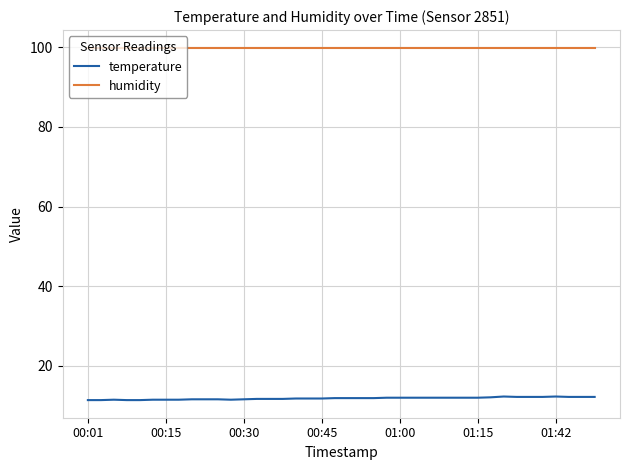

True or false: temperature and humidity intersect in this chart.

False